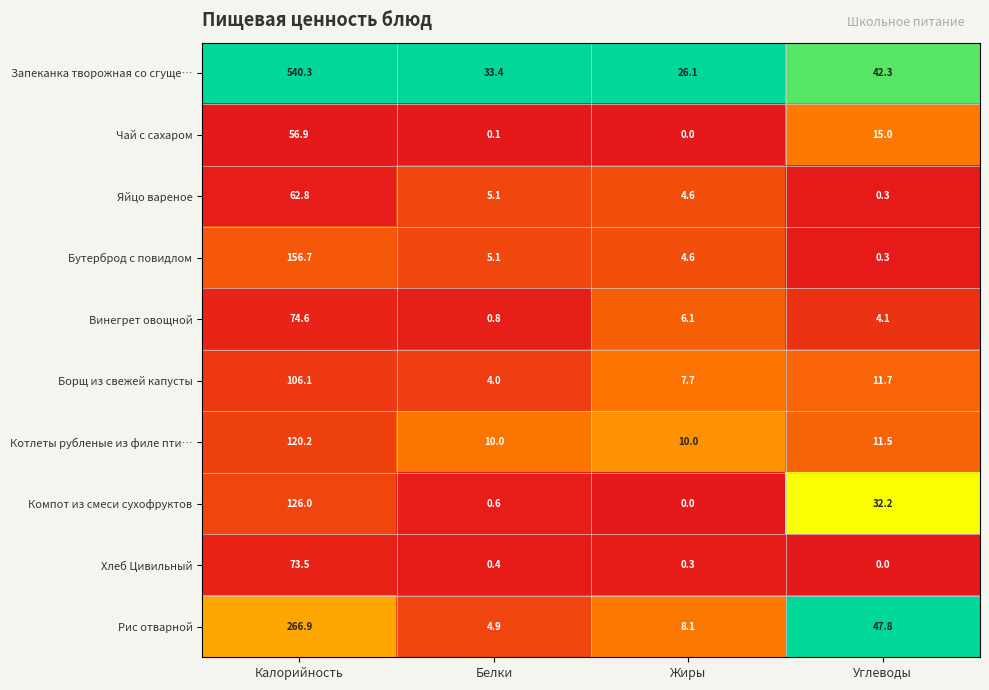

What is the maximum value for Винегрет овощной?

74.6